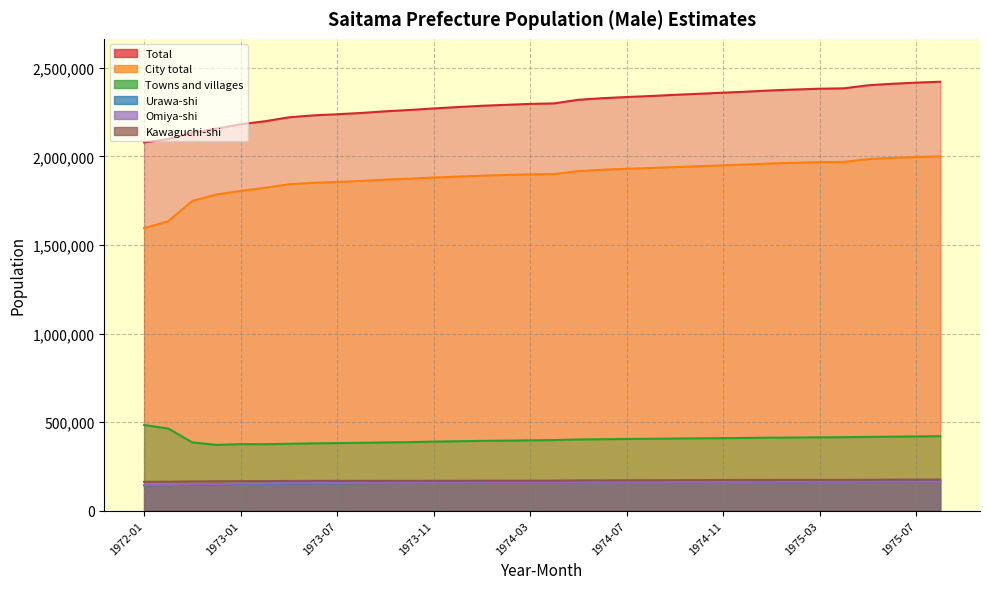

How many lines are shown in the chart?

6